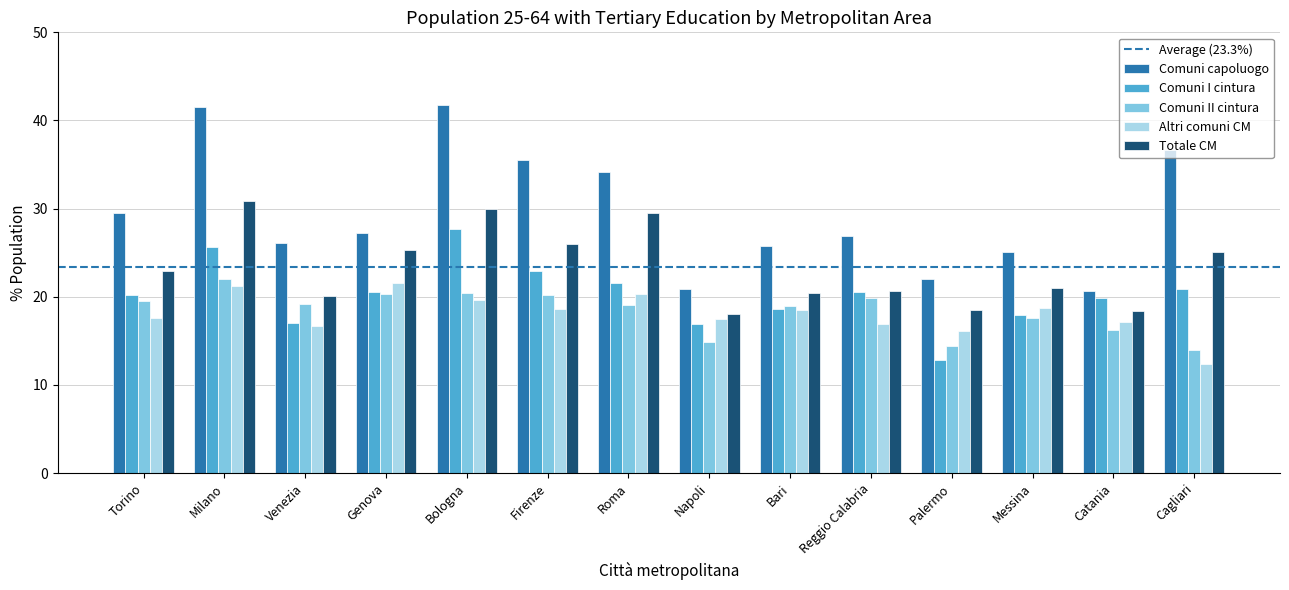

Is it true that Comuni capoluogo equals 34.1 at Catania?

False